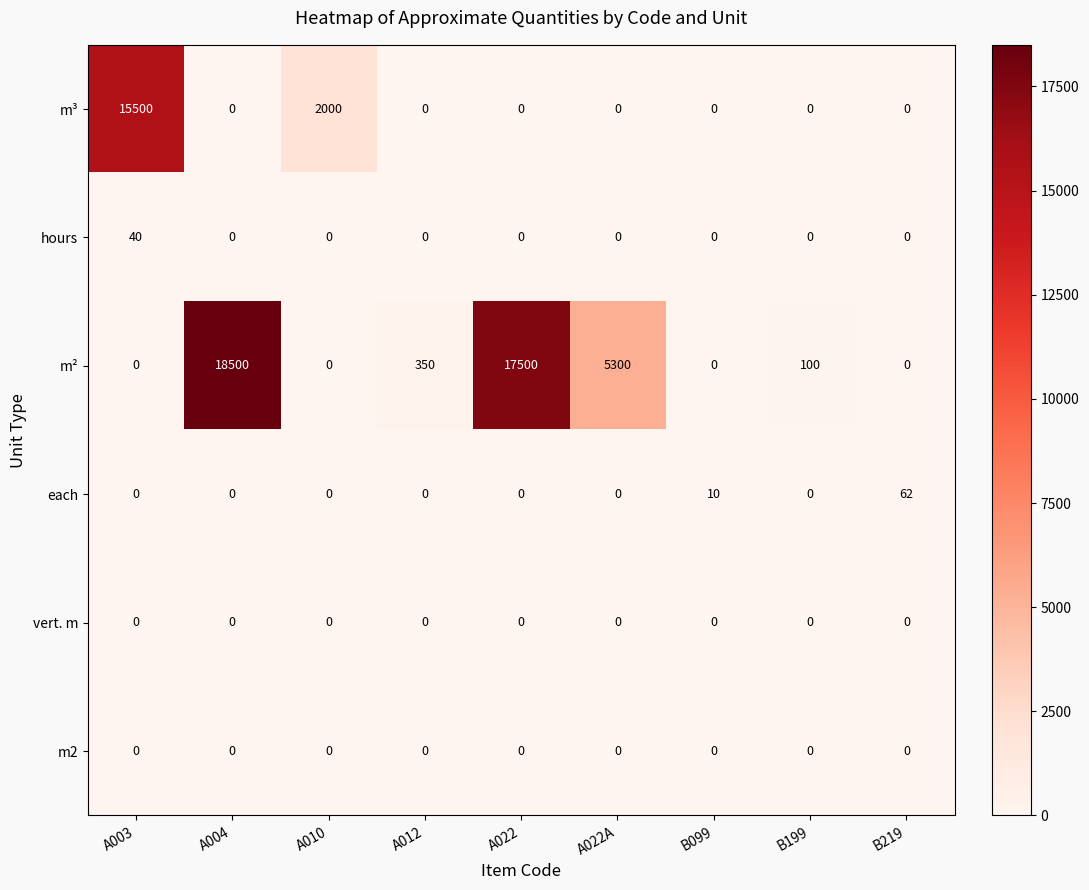

Which series has the largest total across all categories?

m²